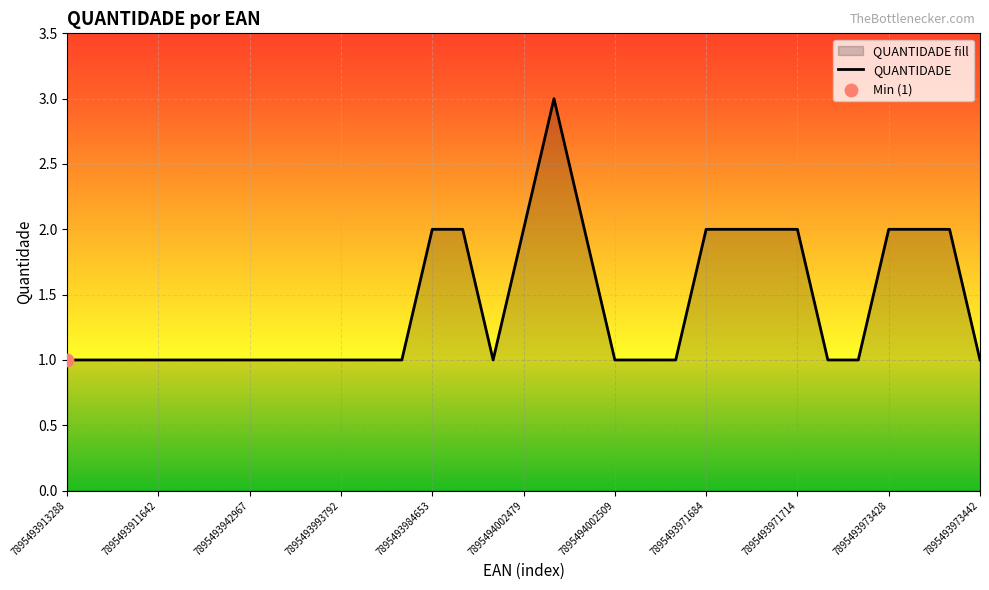

Approximately how many times larger is the value at 7895493913288 compared to 7895493949843?

1.0